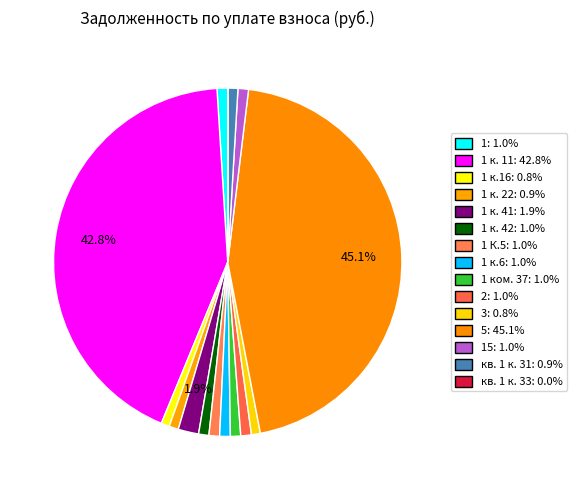

Rank the categories by value from lowest to highest.

кв. 1 к. 33, 1 к.16, 3, 1 к. 22, кв. 1 к. 31, 1 к. 42, 1 ком. 37, 15, 1, 1 К.5, 1 к.6, 2, 1 к. 41, 1 к. 11, 5